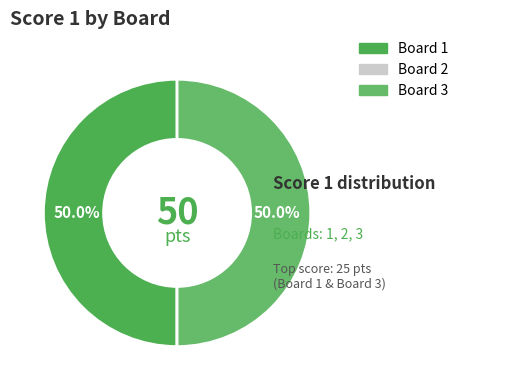

What is the largest slice in the pie chart?

1